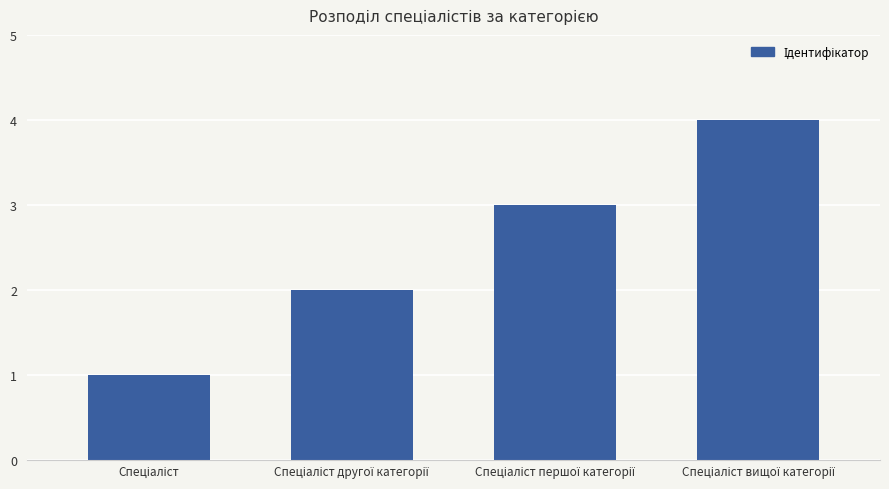

What is the sum of all values?

10